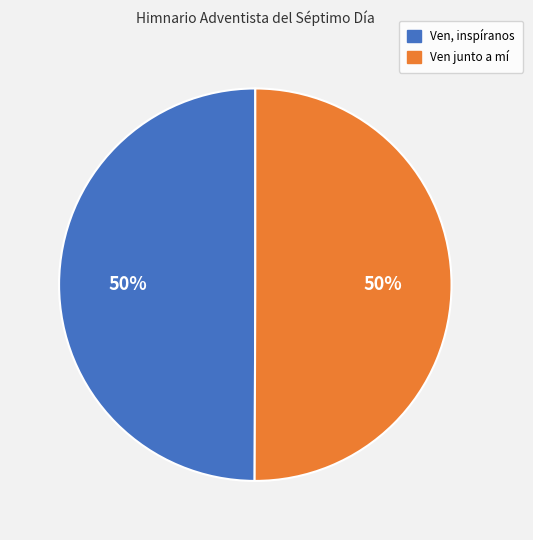

Count the number of slices in the pie.

2